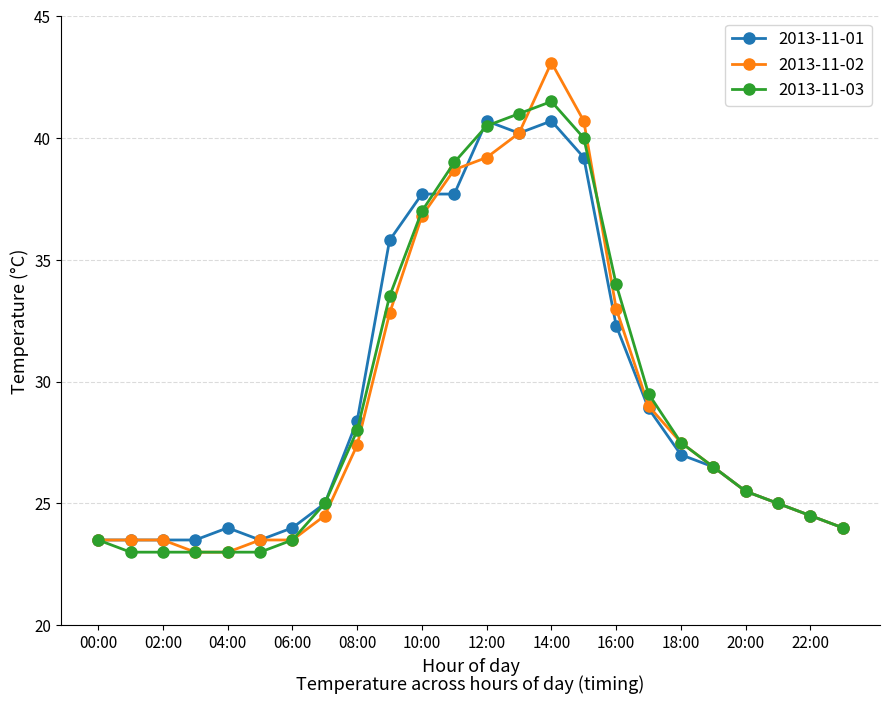

Which series has the widest spread of values?

2013-11-02